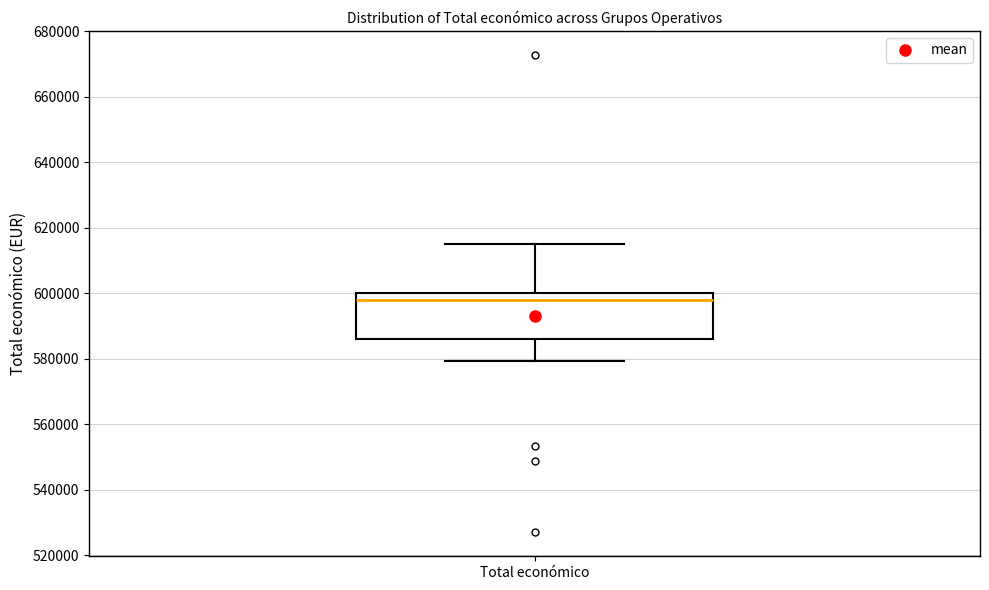

Transcribe this box plot: give where the median line is, the range the box spans, and where the two whiskers end, as read against the y-axis. The values are not printed on the chart, so give them approximately, as read against the axis.

median 598000, box 586000 to 600000, whiskers 580000 to 614000